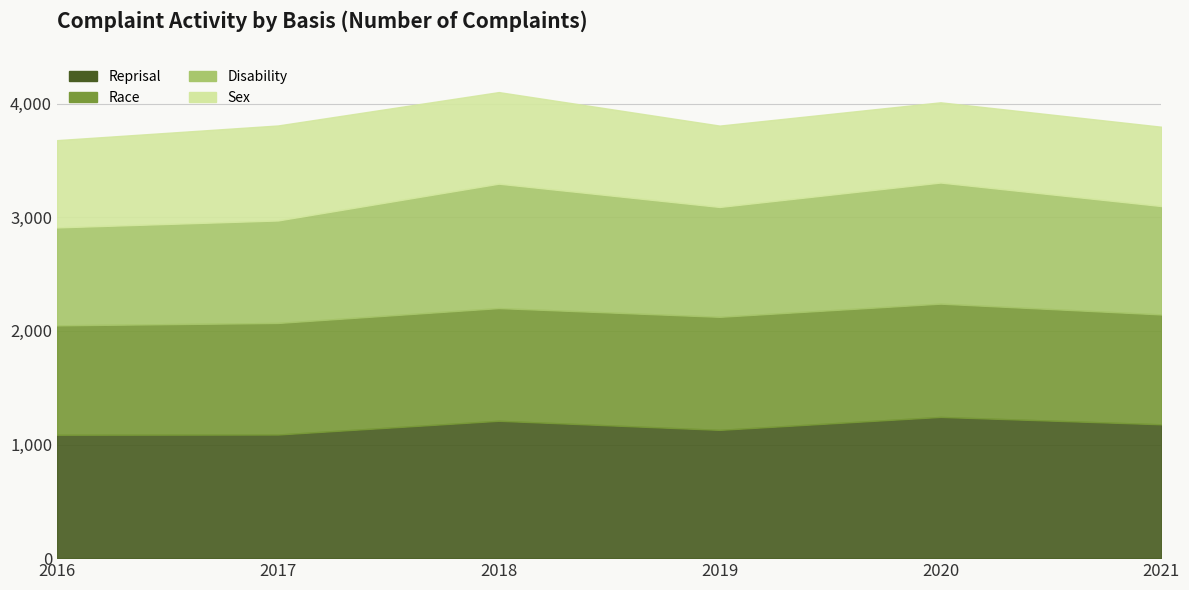

What is the difference between the highest and lowest values at 2019?

413